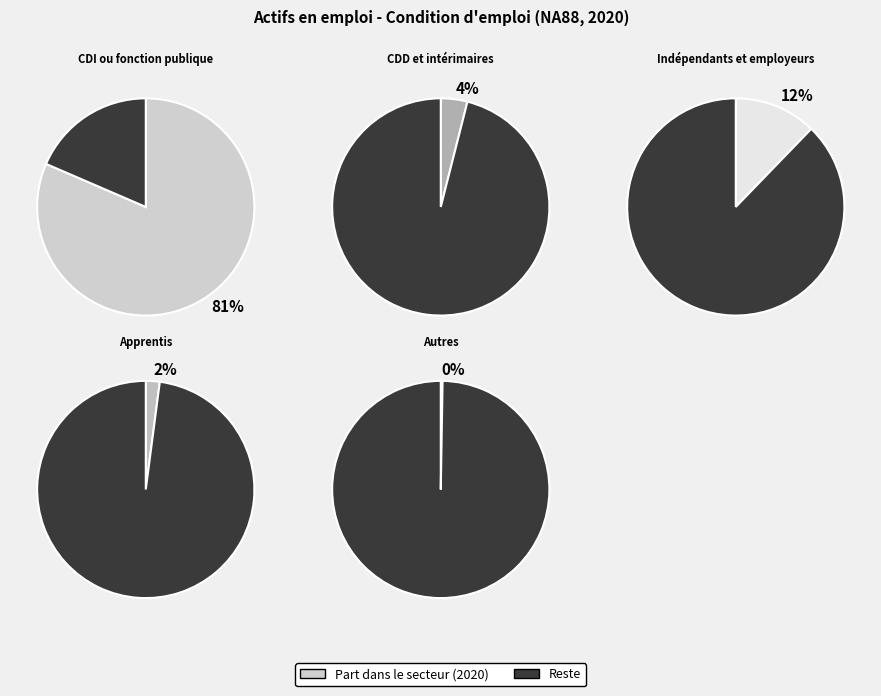

What percentage is the Apprentis slice, to the nearest percent?

2%